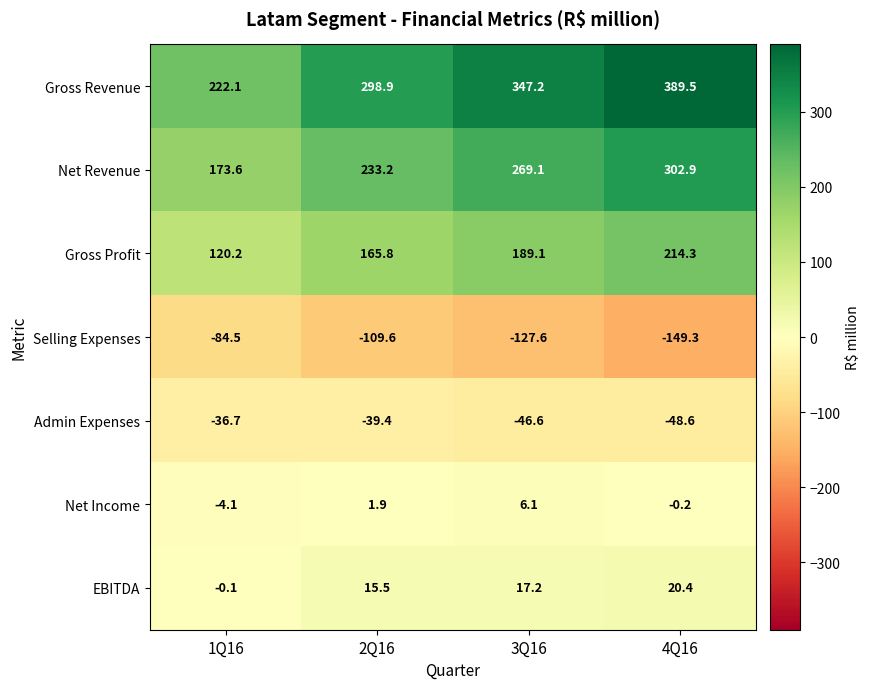

How many values in EBITDA are above zero?

3